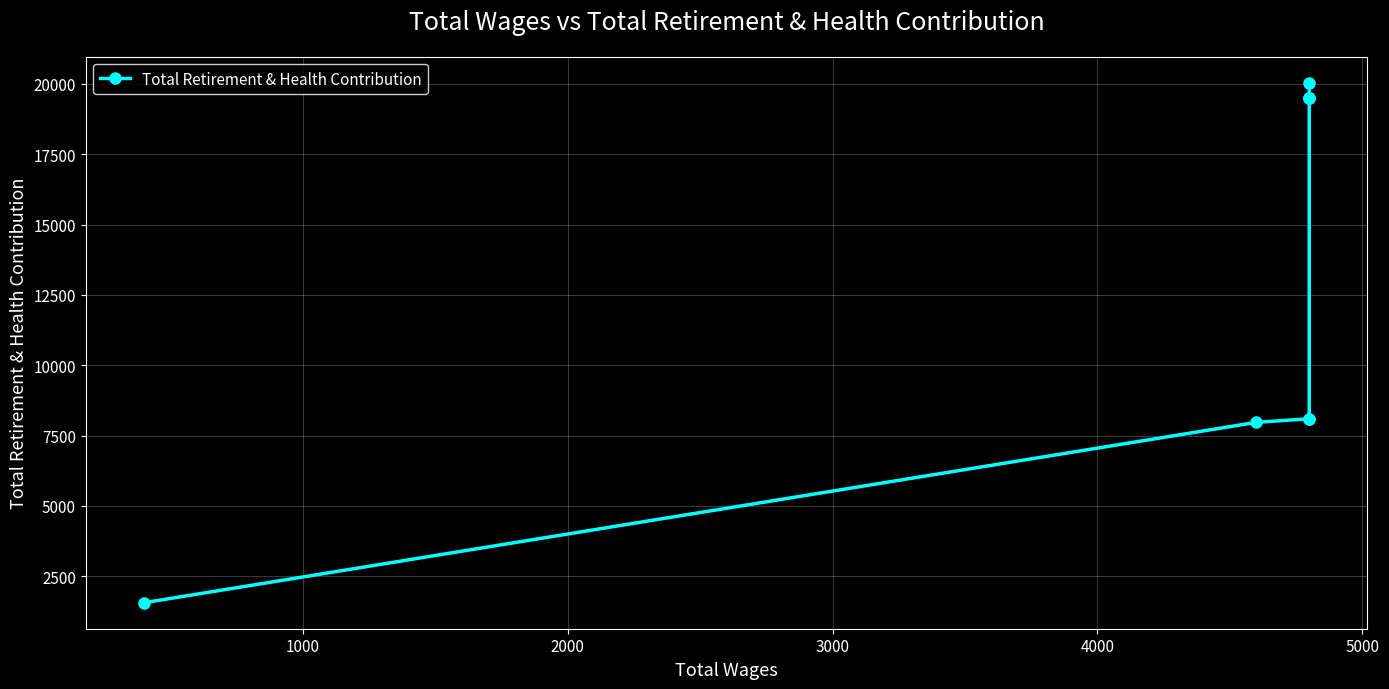

What is the sum of the values at 4000 and 2000?

27584